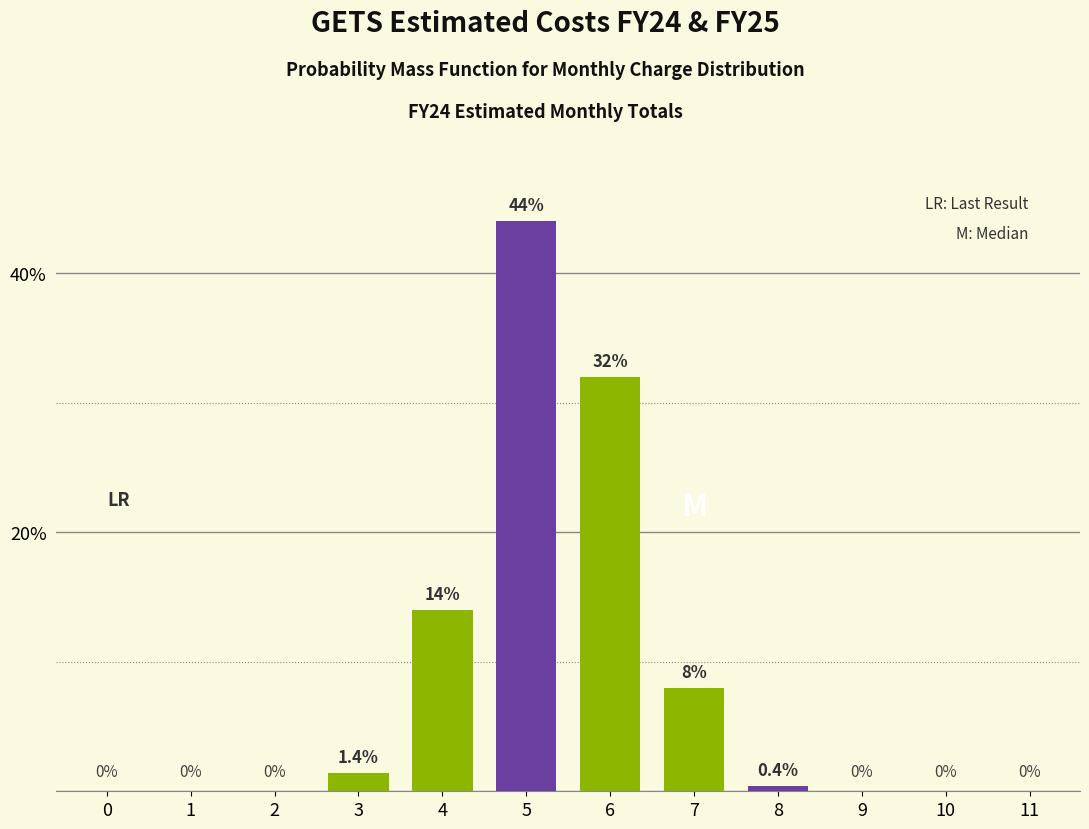

Reading right to left, list all the values displayed in this chart.

11=0.0	10=0.0	9=0.0	8=0.4	7=8.0	6=32.0	5=44.0	4=14.0	3=1.4	2=0.0	1=0.0	0=0.0